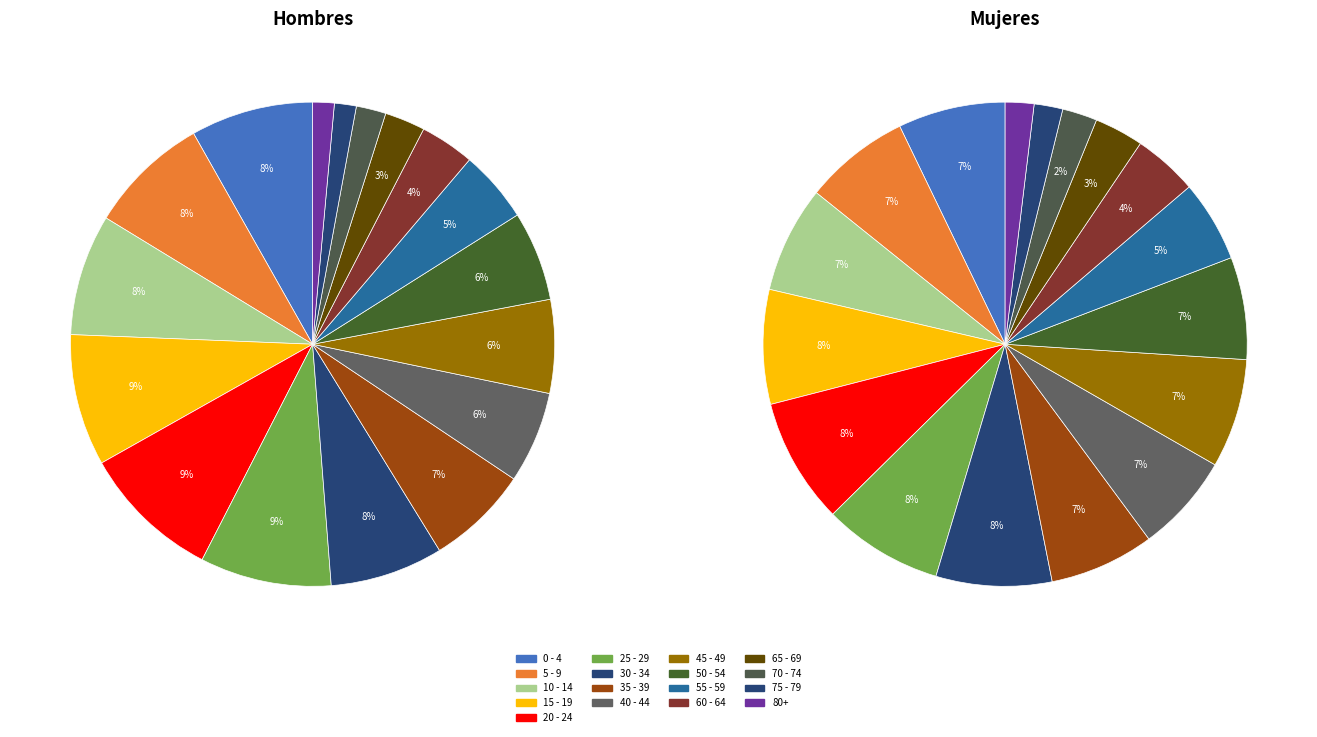

To the nearest percent, what portion does 65 - 69 represent?

3%